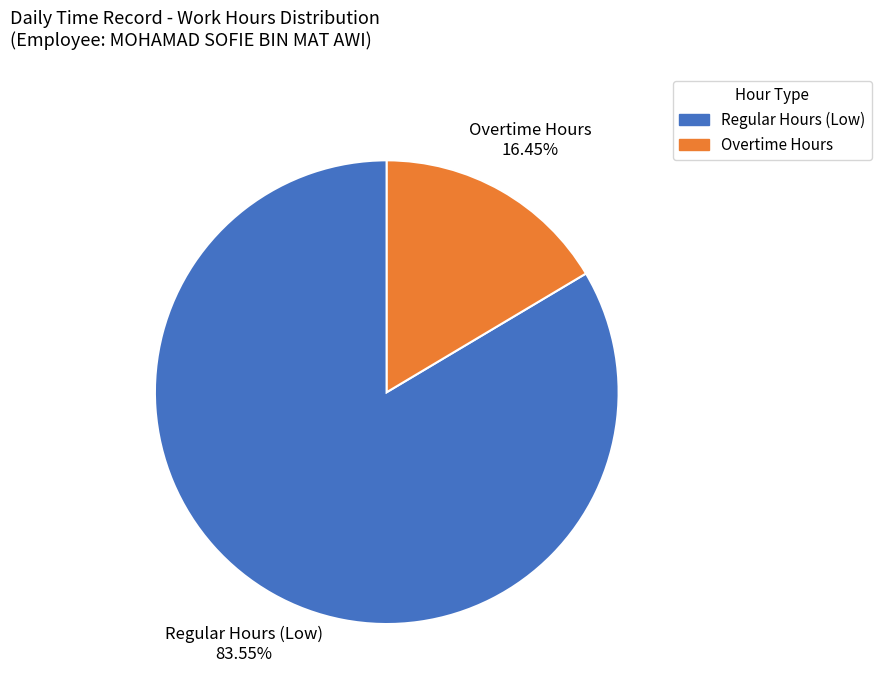

Do Overtime Hours and Regular Hours (Low) together represent more than half of the pie?

Yes